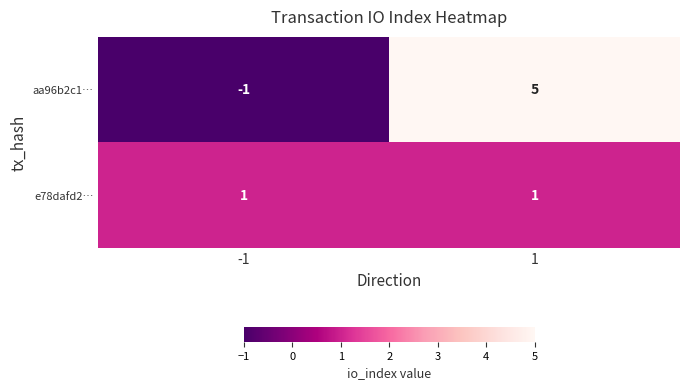

Reading left to right, transcribe all the data shown in this chart.

aa96b2c1…: -1	5
e78dafd2…: 1	1